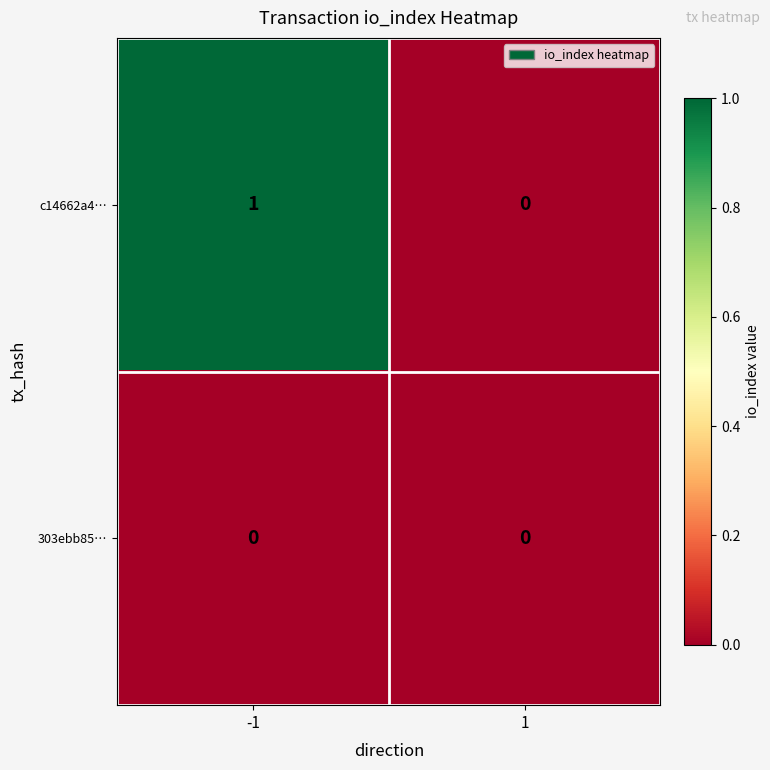

Which series has the largest range (max minus min)?

c14662a4…